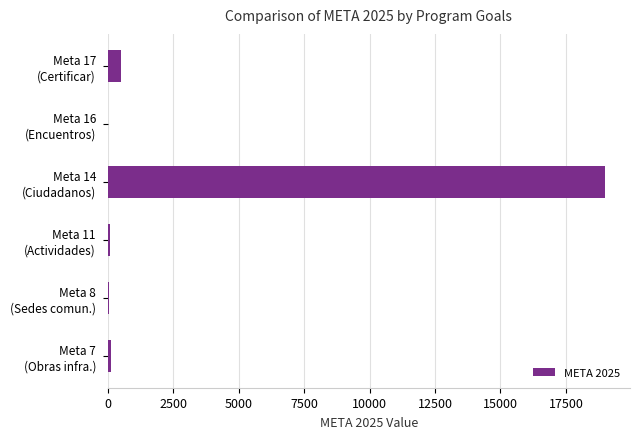

What is the sum of all values?

19776